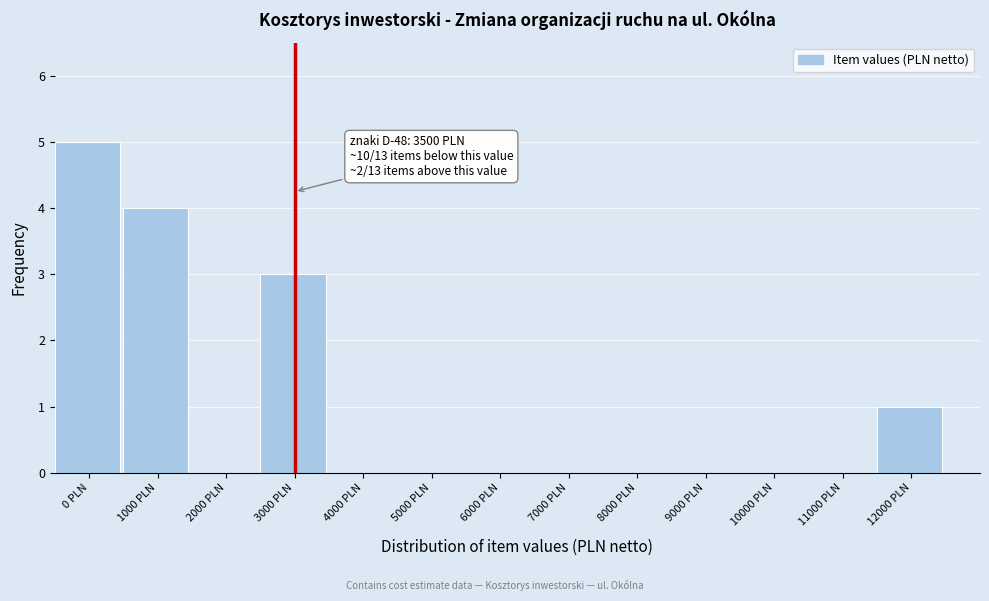

Reading left to right, extract all data points from this chart.

0 PLN=5	1000 PLN=4	2000 PLN=0	3000 PLN=3	4000 PLN=0	5000 PLN=0	6000 PLN=0	7000 PLN=0	8000 PLN=0	9000 PLN=0	10000 PLN=0	11000 PLN=0	12000 PLN=1